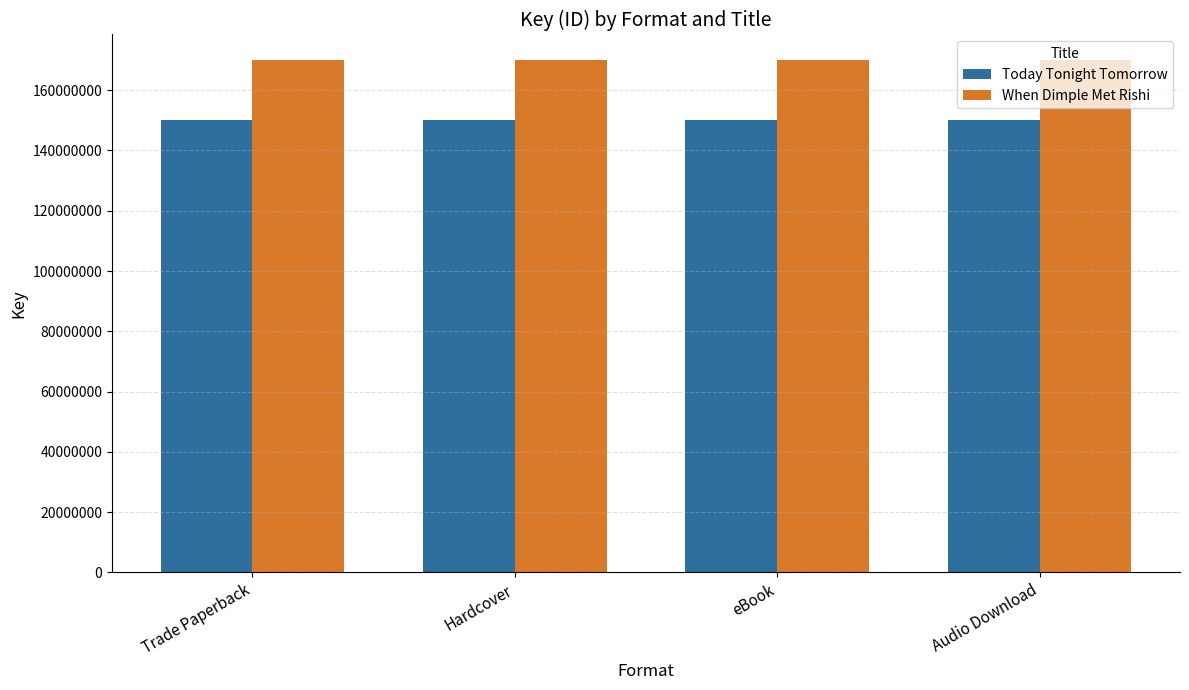

What is the approximate value of When Dimple Met Rishi at Trade Paperback?

169953470